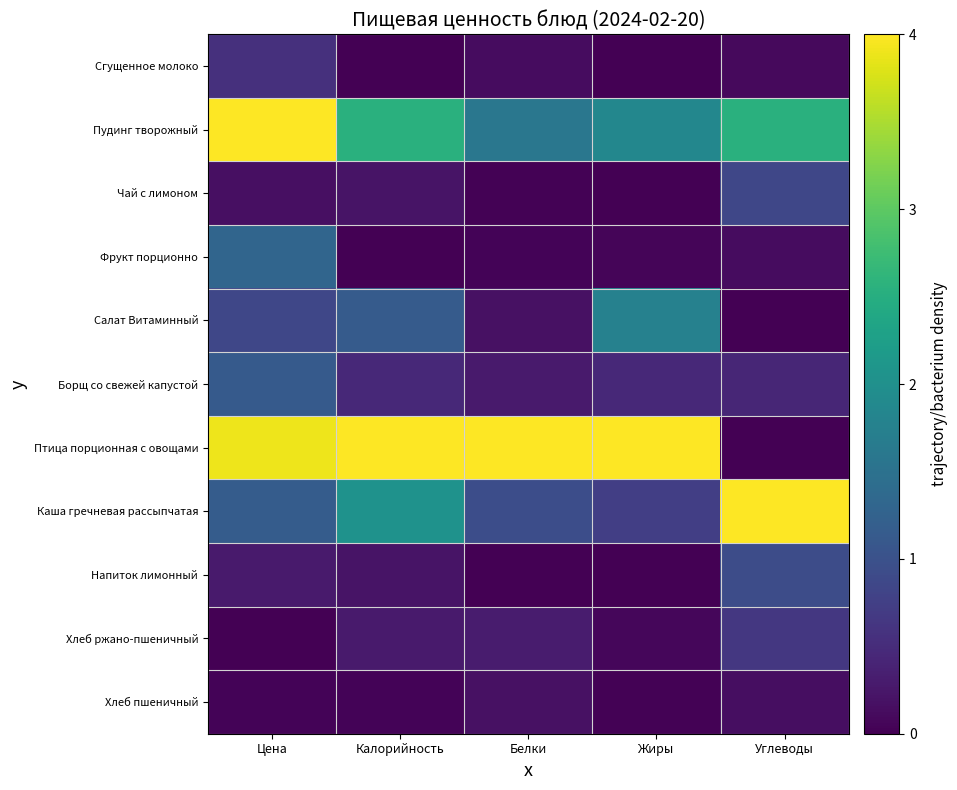

List the series in order of their peak value, lowest first.

Хлеб пшеничный, Сгущенное молоко, Хлеб ржано-пшеничный, Чай с лимоном, Напиток лимонный, Борщ со свежей капустой, Фрукт порционно, Салат Витаминный, Пудинг творожный, Птица порционная с овощами, Каша гречневая рассыпчатая